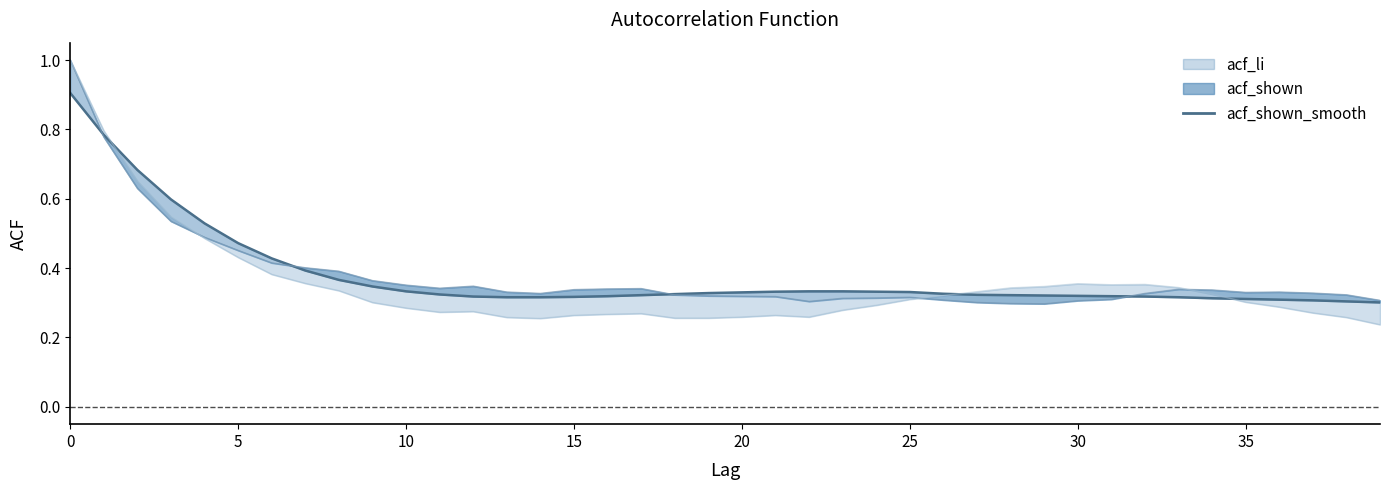

Does the chart have visible grid lines?

No